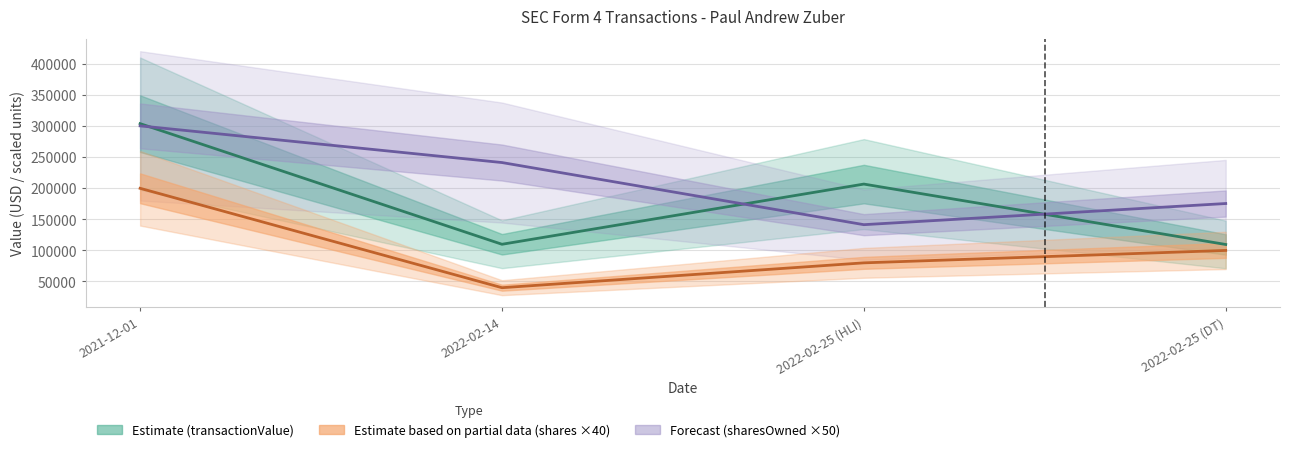

What is the spread (max minus min) of values at 2022-02-14?

201450